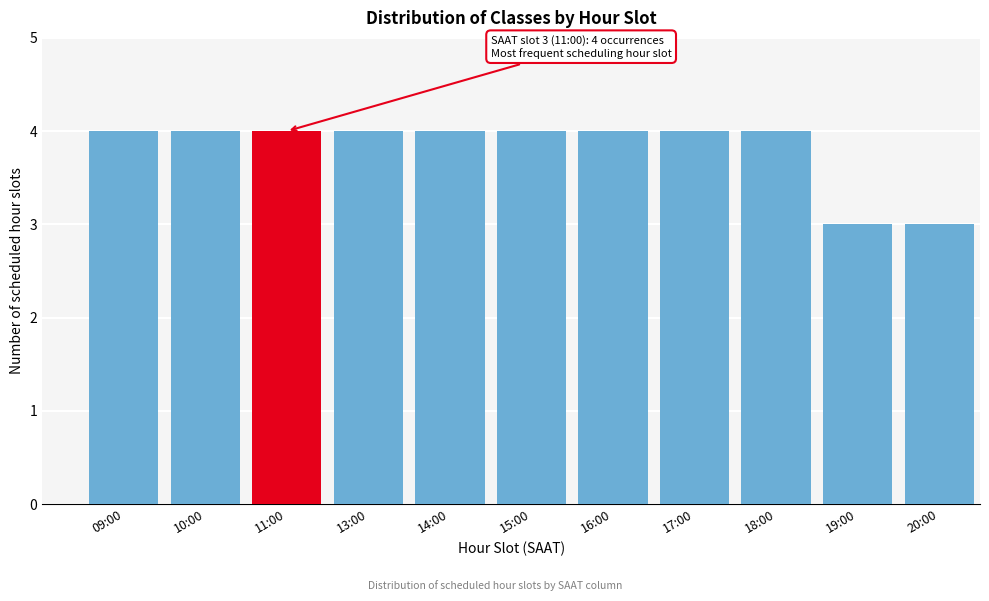

Reading left to right, what are all the values shown in this chart?

4	4	4	4	4	4	4	4	4	3	3